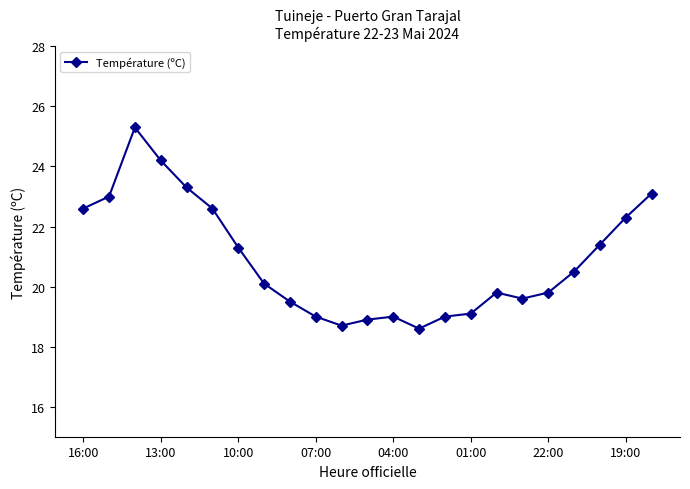

What is the difference between the maximum and minimum values?

6.7